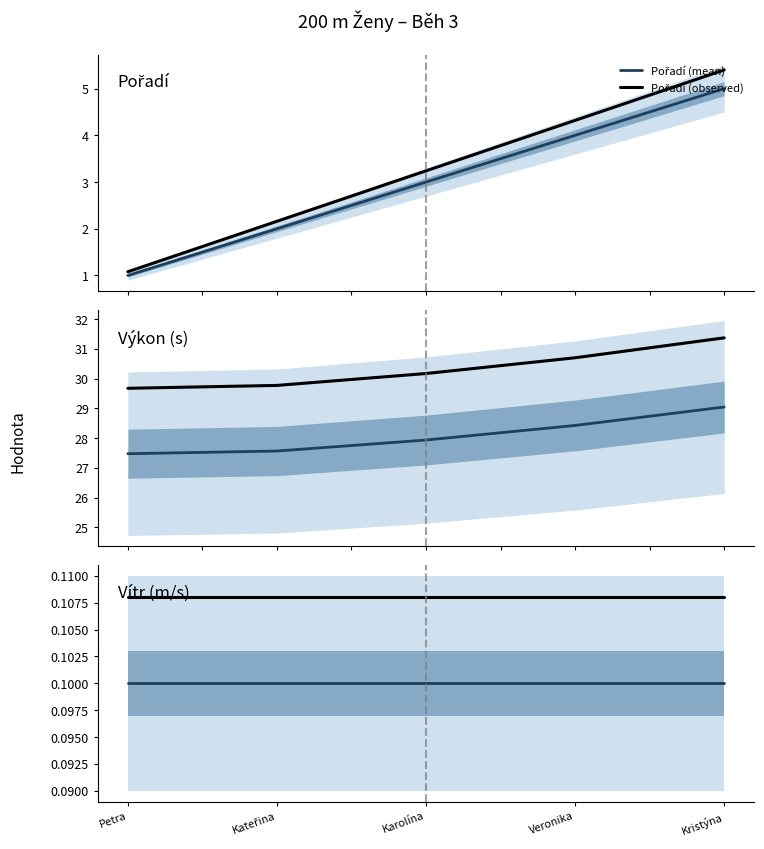

Reading left to right, what are all the values shown in this chart?

Pořadí (mean): Petra=1.0	Kateřina=2.0	Karolína=3.0	Veronika=4.0	Kristýna=5.0
Pořadí (observed): Petra=1.1	Kateřina=2.2	Karolína=3.2	Veronika=4.3	Kristýna=5.4
Výkon (mean): Petra=27.5	Kateřina=27.6	Karolína=27.9	Veronika=28.4	Kristýna=29.1
Výkon (observed): Petra=29.7	Kateřina=29.8	Karolína=30.2	Veronika=30.7	Kristýna=31.4
Vítr (mean): Petra=0.1	Kateřina=0.1	Karolína=0.1	Veronika=0.1	Kristýna=0.1
Vítr (observed): Petra=0.1	Kateřina=0.1	Karolína=0.1	Veronika=0.1	Kristýna=0.1